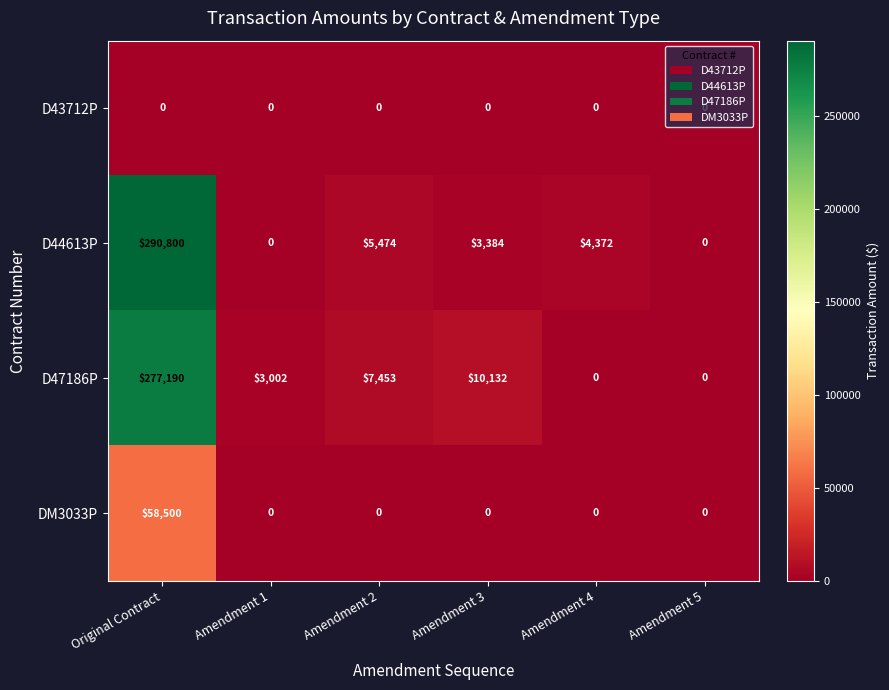

What is the difference between the maximum and minimum values in the DM3033P series?

58500